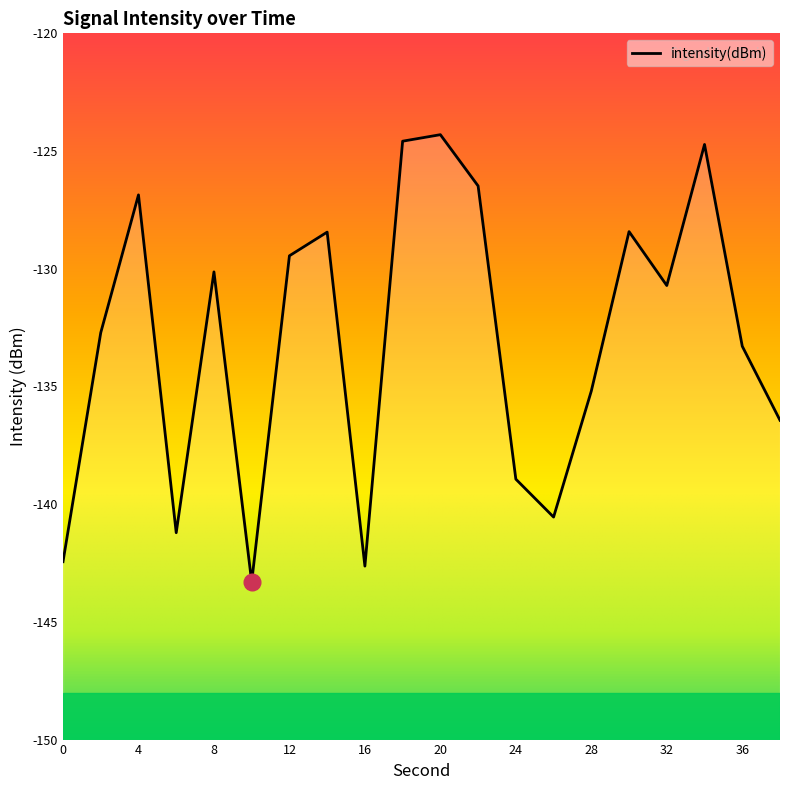

How many interior local peaks (higher than both neighbors) does the data have?

6